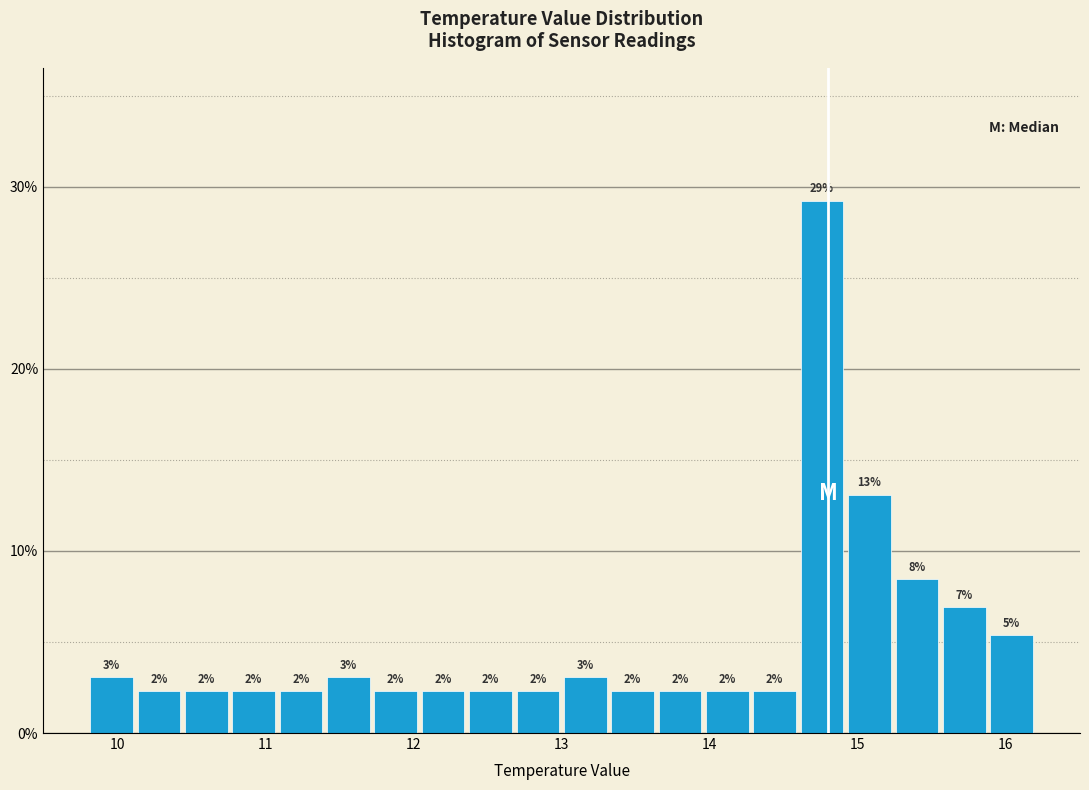

Read against the x-axis, roughly where is the centre of the tallest bar?

14.8